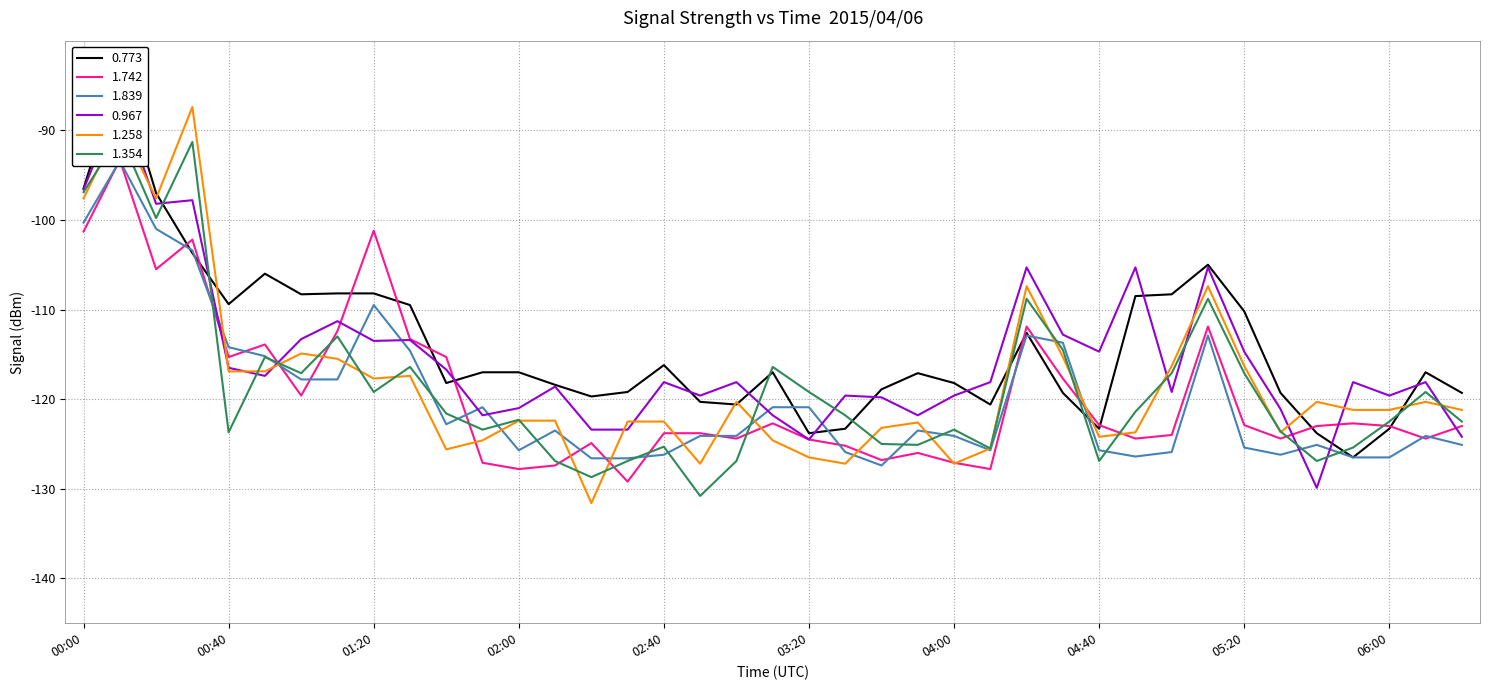

What is the difference between the maximum and minimum values in the 0.967 series?

43.3